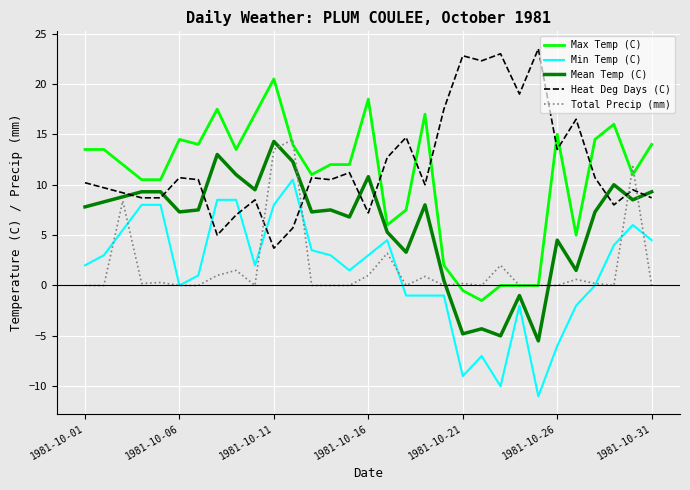

How many times do Total Precip (mm) and Heat Deg Days (C) cross each other?

4